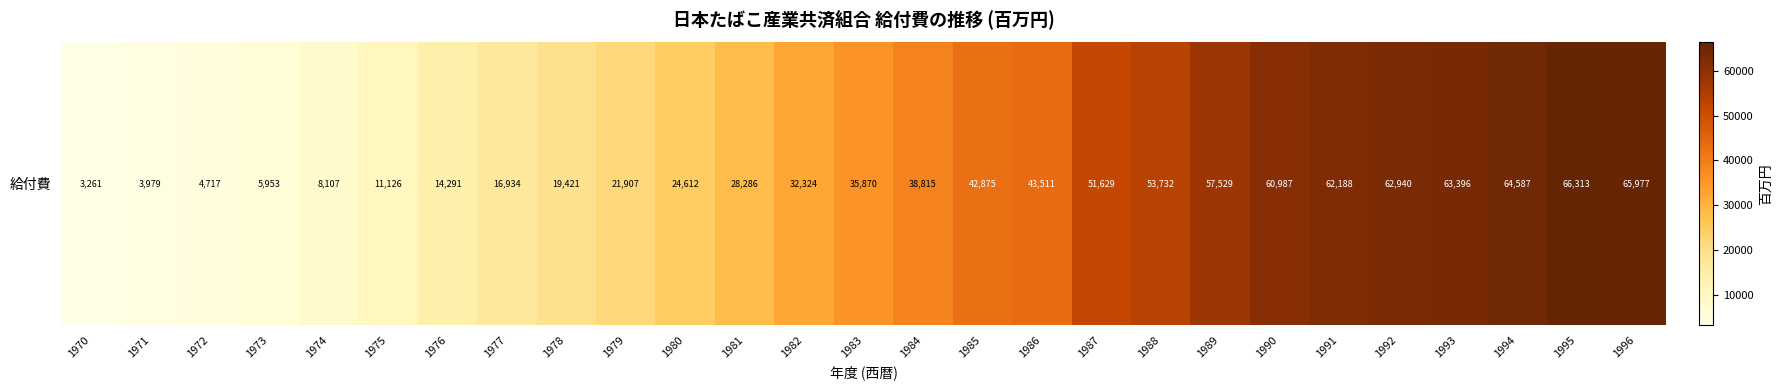

List the labels in order of value, largest first.

1995, 1996, 1994, 1993, 1992, 1991, 1990, 1989, 1988, 1987, 1986, 1985, 1984, 1983, 1982, 1981, 1980, 1979, 1978, 1977, 1976, 1975, 1974, 1973, 1972, 1971, 1970